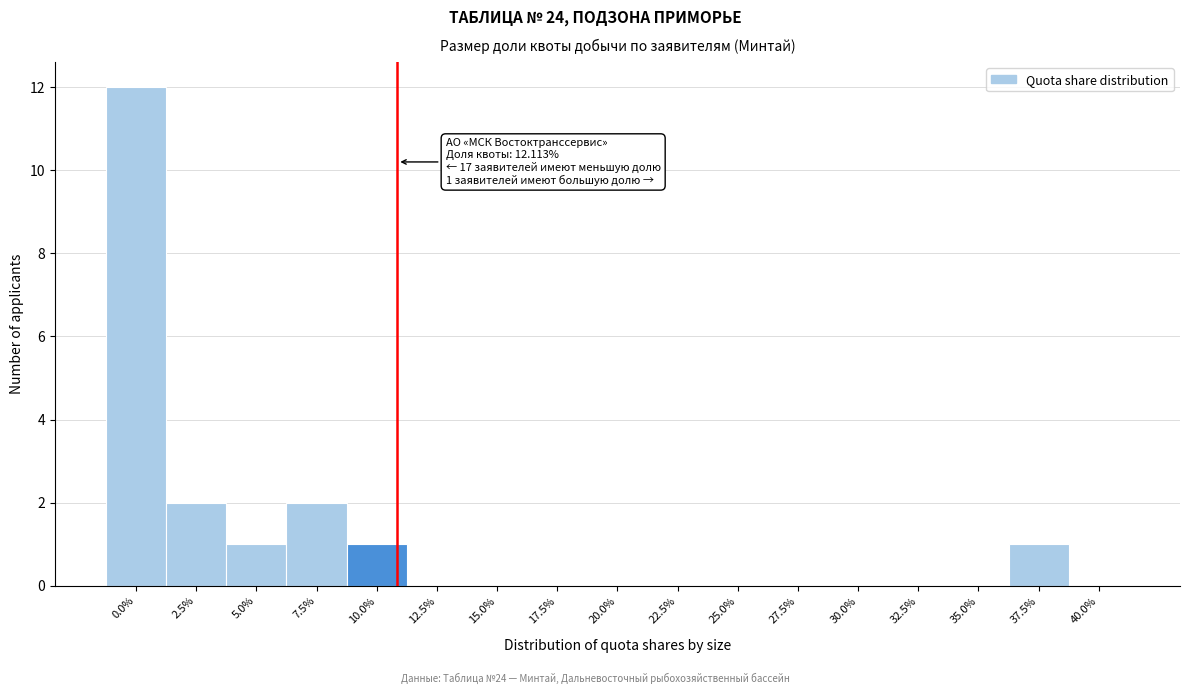

Reading left to right, what are all the values shown in this chart?

0.0%=12	2.5%=2	5.0%=1	7.5%=2	10.0%=1	12.5%=0	15.0%=0	17.5%=0	20.0%=0	22.5%=0	25.0%=0	27.5%=0	30.0%=0	32.5%=0	35.0%=0	37.5%=1	40.0%=0